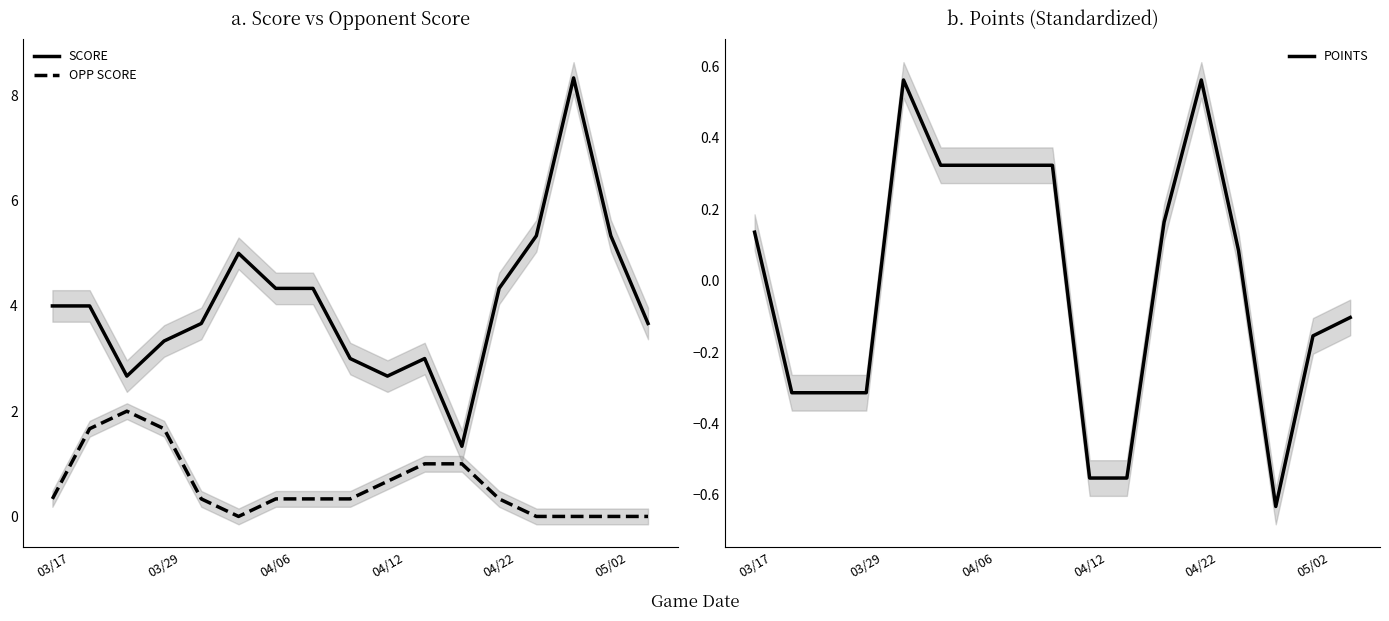

List the series in order of their peak value, lowest first.

POINTS, OPP SCORE, SCORE